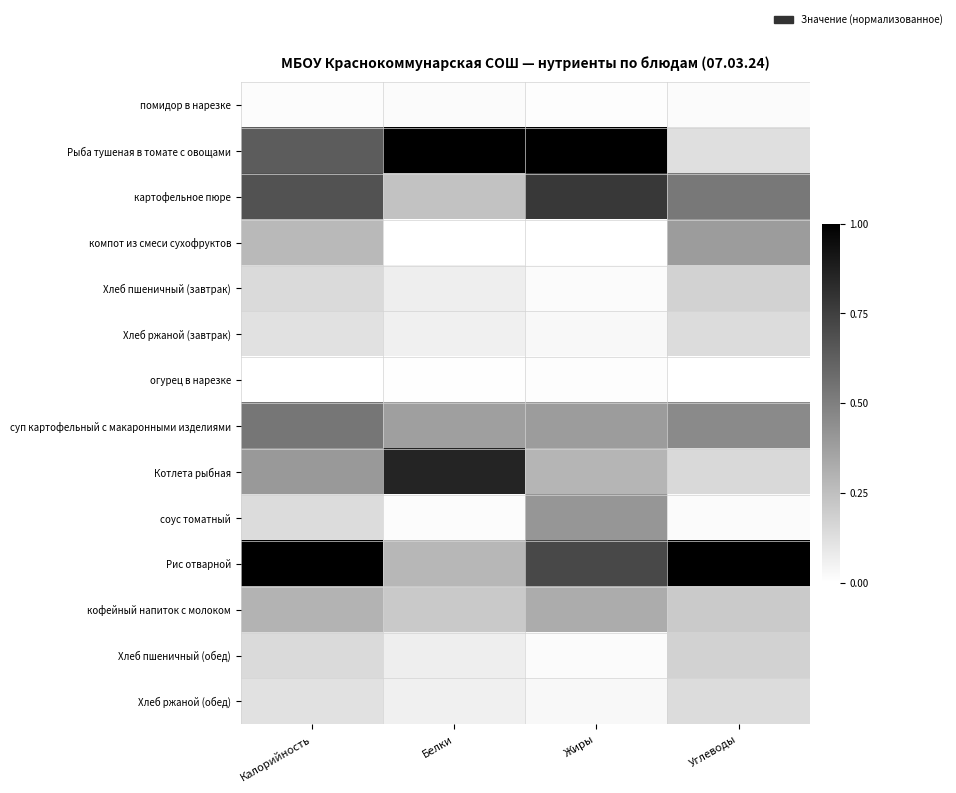

Reading left to right, transcribe all the data shown in this chart.

помидор в нарезке: Калорийность=0.0	Белки=0.0	Жиры=0.0	Углеводы=0.0
Рыба тушеная в томате с овощами: Калорийность=0.6	Белки=1.0	Жиры=1.0	Углеводы=0.1
картофельное пюре: Калорийность=0.7	Белки=0.2	Жиры=0.8	Углеводы=0.5
компот из смеси сухофруктов: Калорийность=0.3	Белки=0.0	Жиры=0.0	Углеводы=0.4
Хлеб пшеничный (завтрак): Калорийность=0.1	Белки=0.1	Жиры=0.0	Углеводы=0.2
Хлеб ржаной (завтрак): Калорийность=0.1	Белки=0.1	Жиры=0.0	Углеводы=0.1
огурец в нарезке: Калорийность=0.0	Белки=0.0	Жиры=0.0	Углеводы=0.0
суп картофельный с макаронными изделиями: Калорийность=0.5	Белки=0.4	Жиры=0.4	Углеводы=0.5
Котлета рыбная: Калорийность=0.4	Белки=0.9	Жиры=0.3	Углеводы=0.2
соус томатный: Калорийность=0.1	Белки=0.0	Жиры=0.4	Углеводы=0.0
Рис отварной: Калорийность=1.0	Белки=0.3	Жиры=0.7	Углеводы=1.0
кофейный напиток с молоком: Калорийность=0.3	Белки=0.2	Жиры=0.3	Углеводы=0.2
Хлеб пшеничный (обед): Калорийность=0.1	Белки=0.1	Жиры=0.0	Углеводы=0.2
Хлеб ржаной (обед): Калорийность=0.1	Белки=0.1	Жиры=0.0	Углеводы=0.1